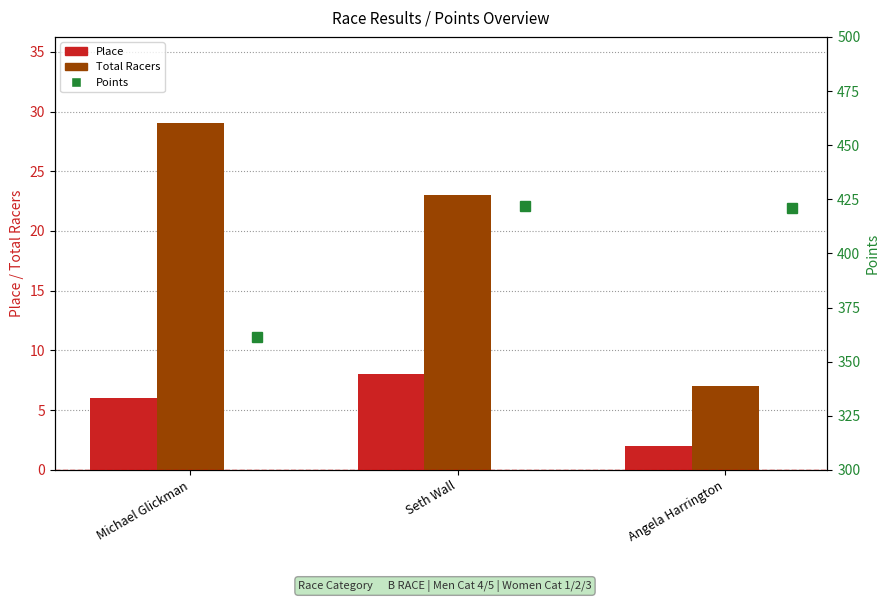

Reading right to left, what are all the values shown in this chart?

Place: 2.0	8.0	6.0
Total Racers: 7.0	23.0	29.0
Points: 421.2	422.1	361.4